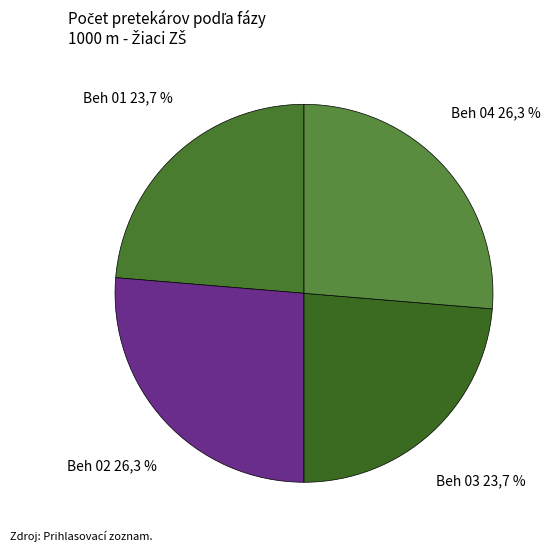

To the nearest percent, what is the combined percentage of Beh 03 and Beh 02?

50%